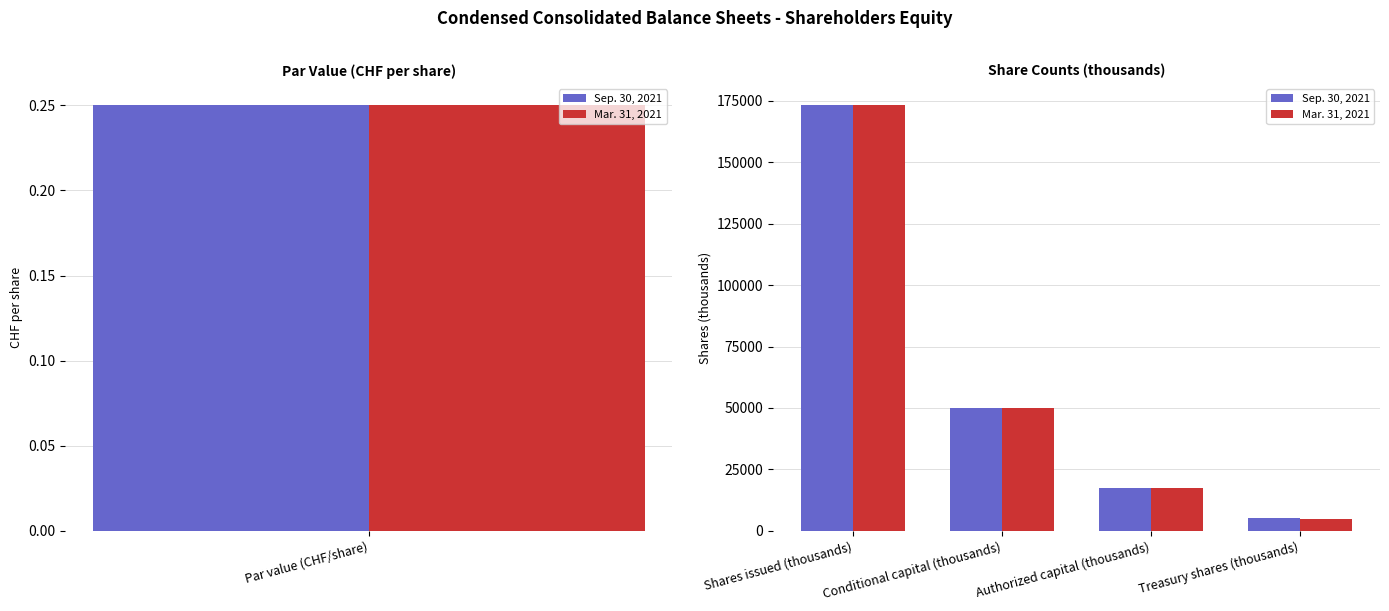

Between Shares issued (thousands) and Authorized capital (thousands), which is larger?

Shares issued (thousands)